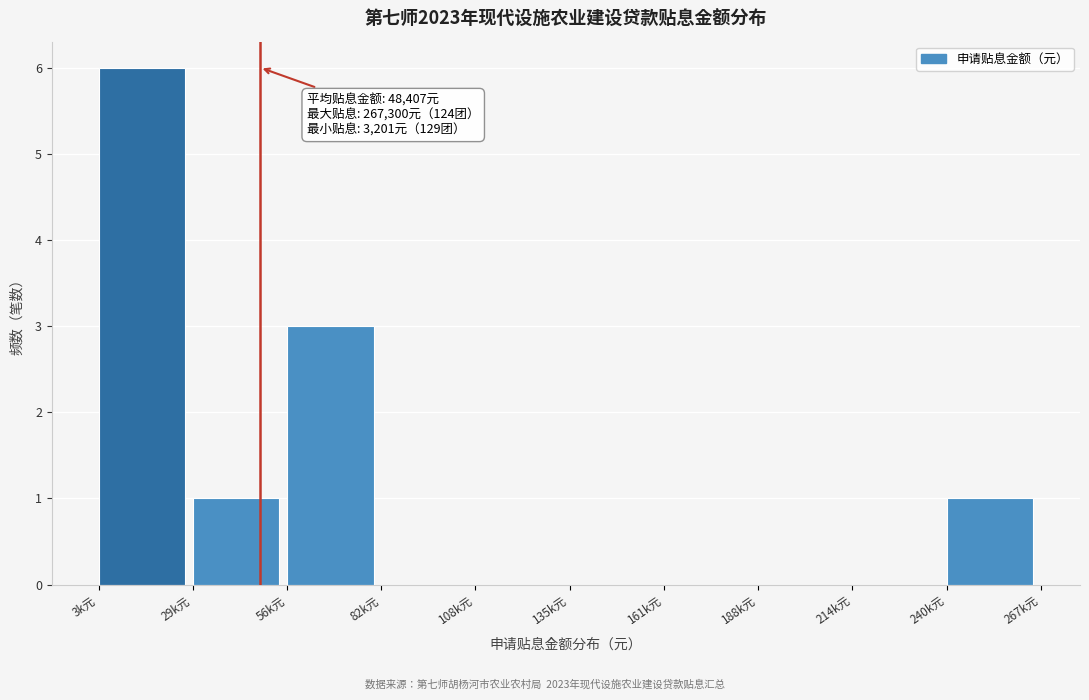

Reading left to right, list all the values displayed in this chart.

3k元=6	29k元=1	56k元=3	82k元=0	108k元=0	135k元=0	161k元=0	188k元=0	214k元=0	240k元=1